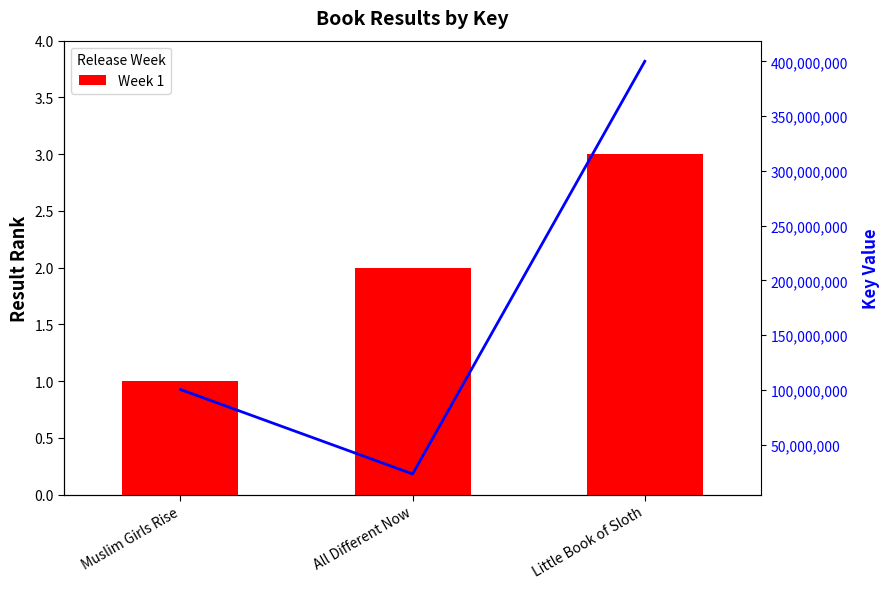

What is the change in value from Muslim Girls Rise to All Different Now?

+1